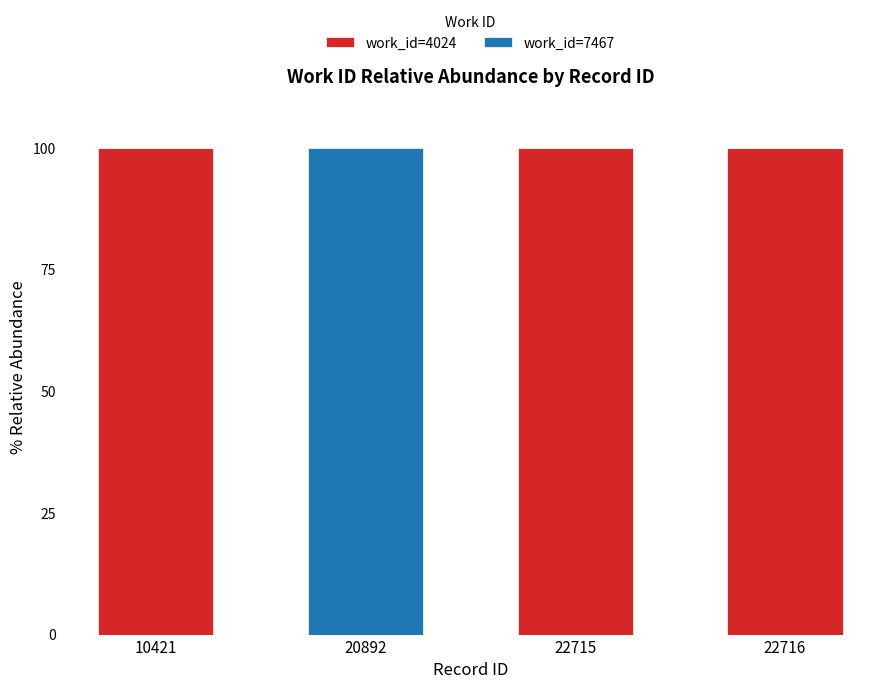

Count the number of data series in this chart.

2